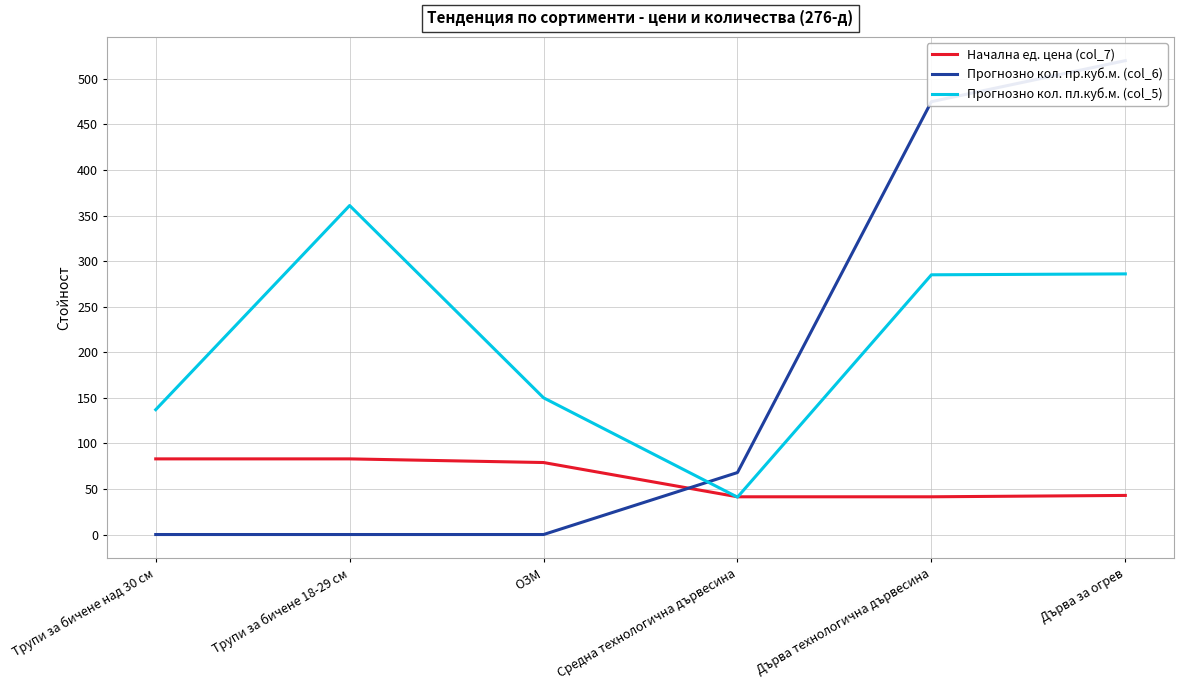

What is the average value of the Начална ед. цена (col_7) series?

61.8